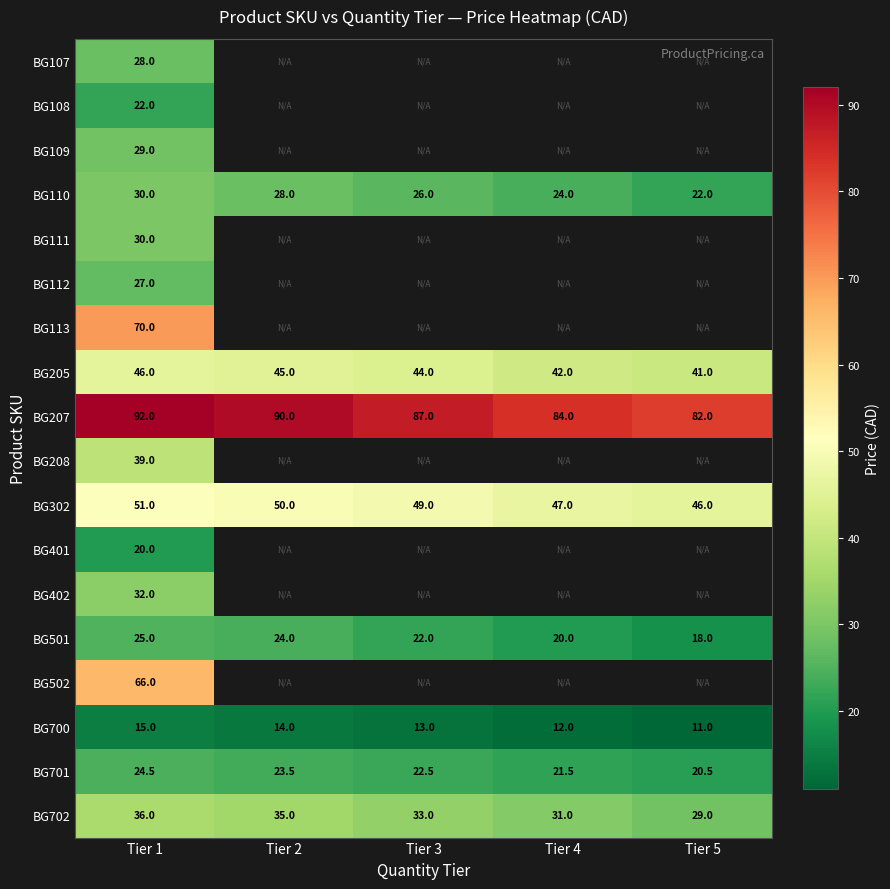

What is the difference between the second highest and minimum values in the BG110 series?

6.0